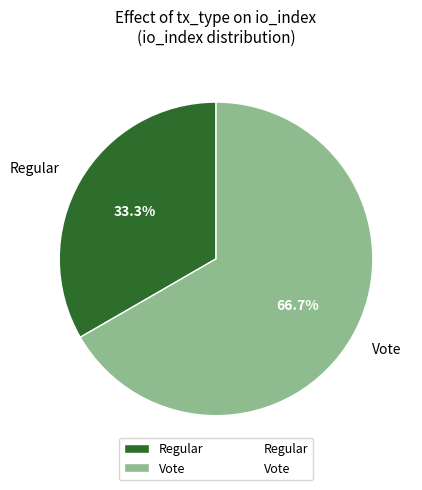

What percentage is NOT represented by Regular?

66.7%